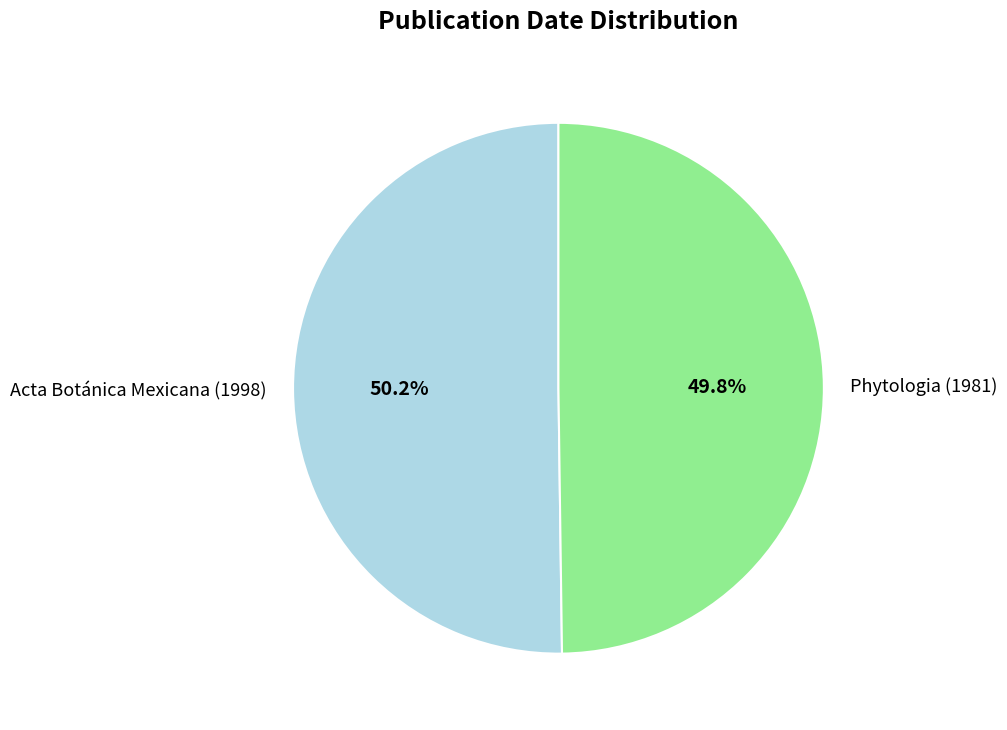

Is there any slice that represents more than half of the pie?

Yes